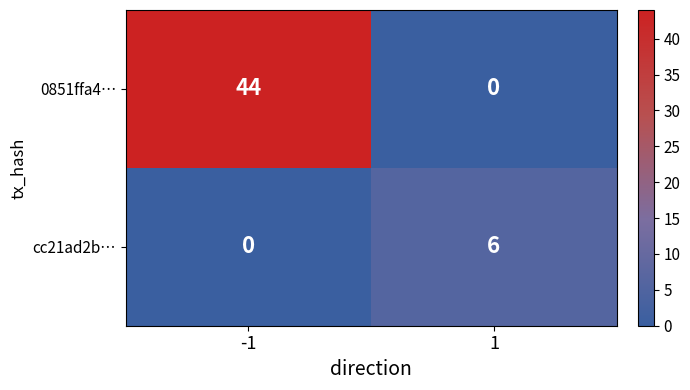

What is the highest value of the cc21ad2b… series?

6